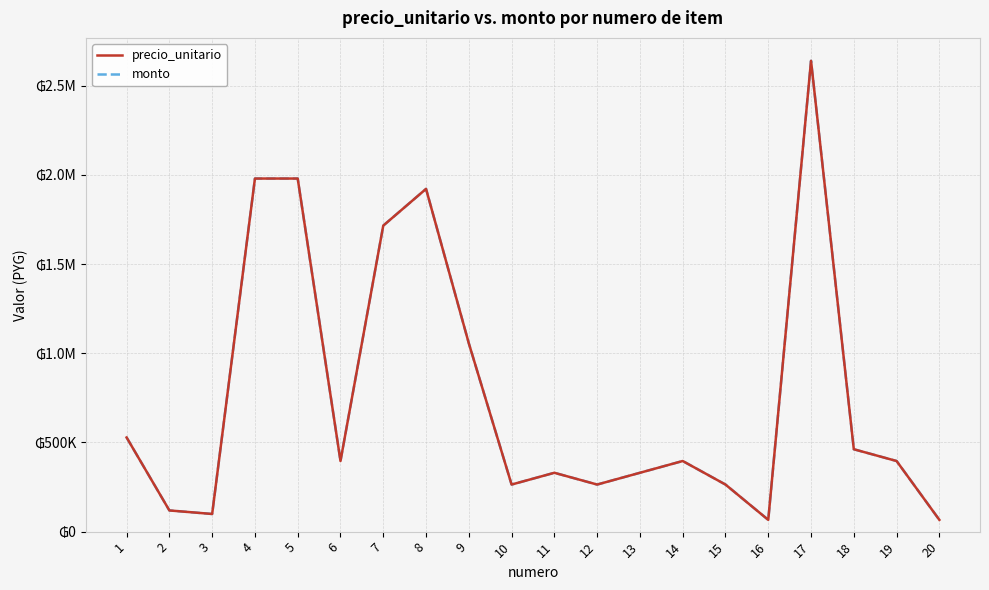

Rank the categories by precio_unitario value from lowest to highest.

16, 20, 3, 2, 10, 12, 15, 11, 13, 6, 14, 19, 18, 1, 9, 7, 8, 4, 5, 17